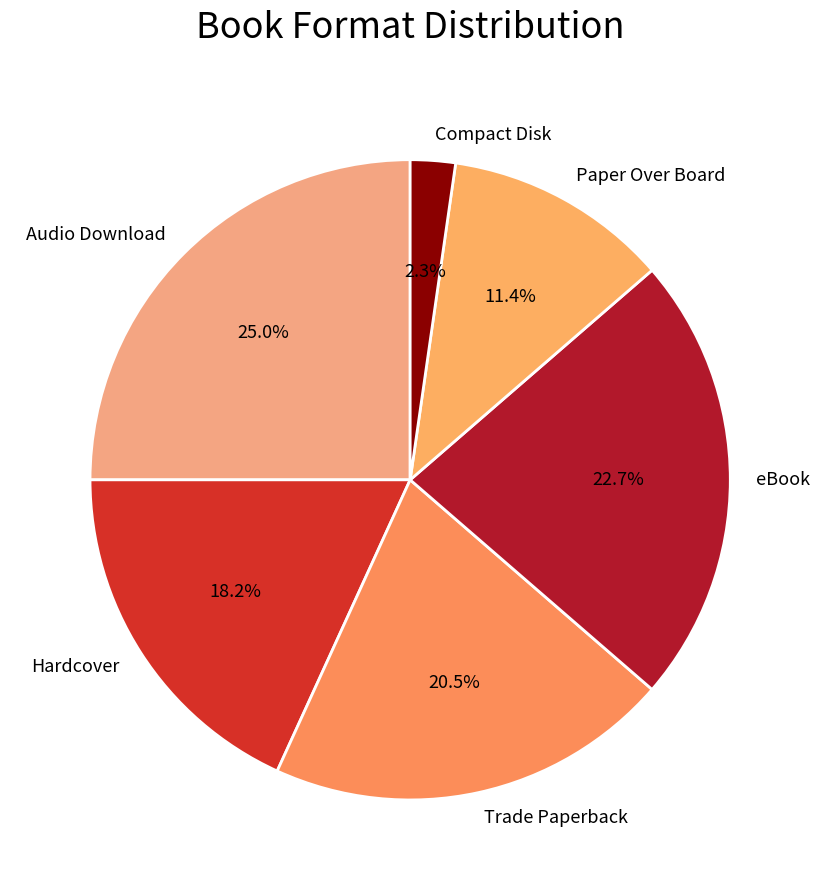

What percentage is the Compact Disk slice, to the nearest percent?

2%